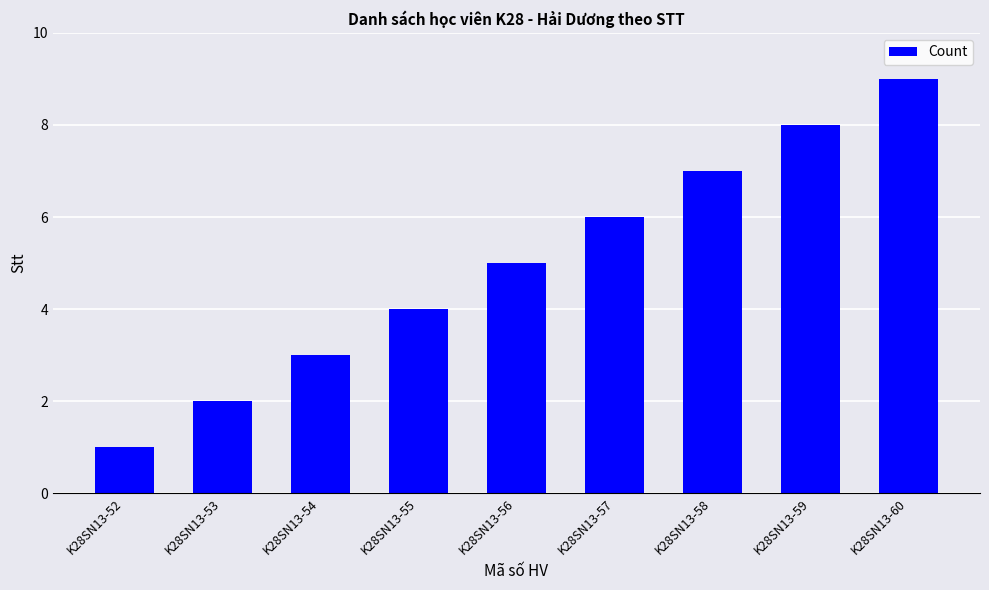

Reading left to right, extract all data points from this chart.

K28SN13-52=1	K28SN13-53=2	K28SN13-54=3	K28SN13-55=4	K28SN13-56=5	K28SN13-57=6	K28SN13-58=7	K28SN13-59=8	K28SN13-60=9